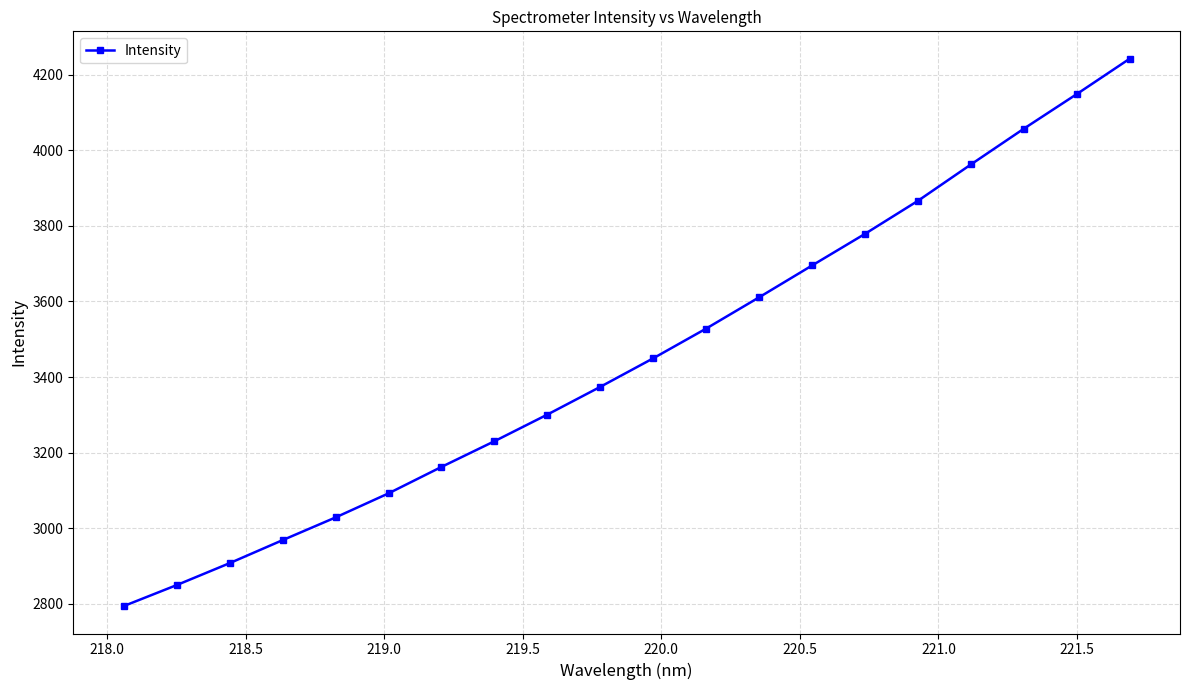

What is the value of the 18th point from the left?

4057.3